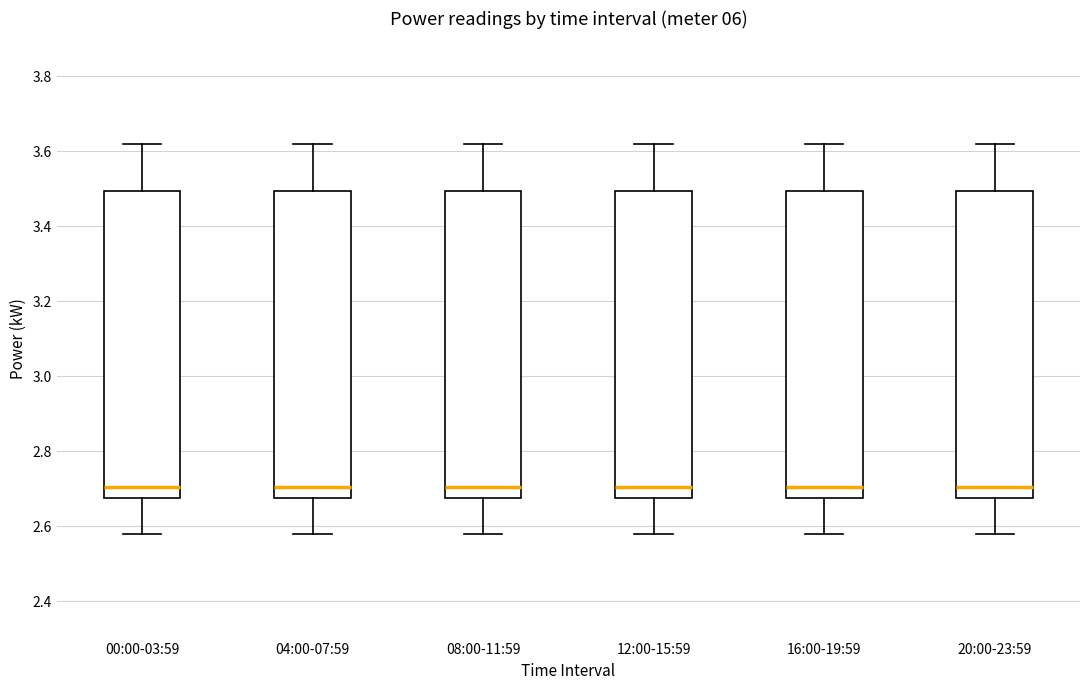

Where does the median line of the box for 12:00-15:59 sit on the y-axis? The values are not printed on the chart, so give them approximately, as read against the axis.

2.70